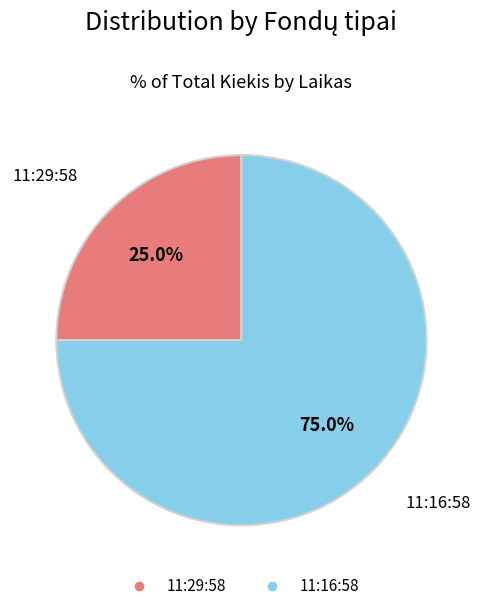

To the nearest percent, what is the average slice percentage?

50%